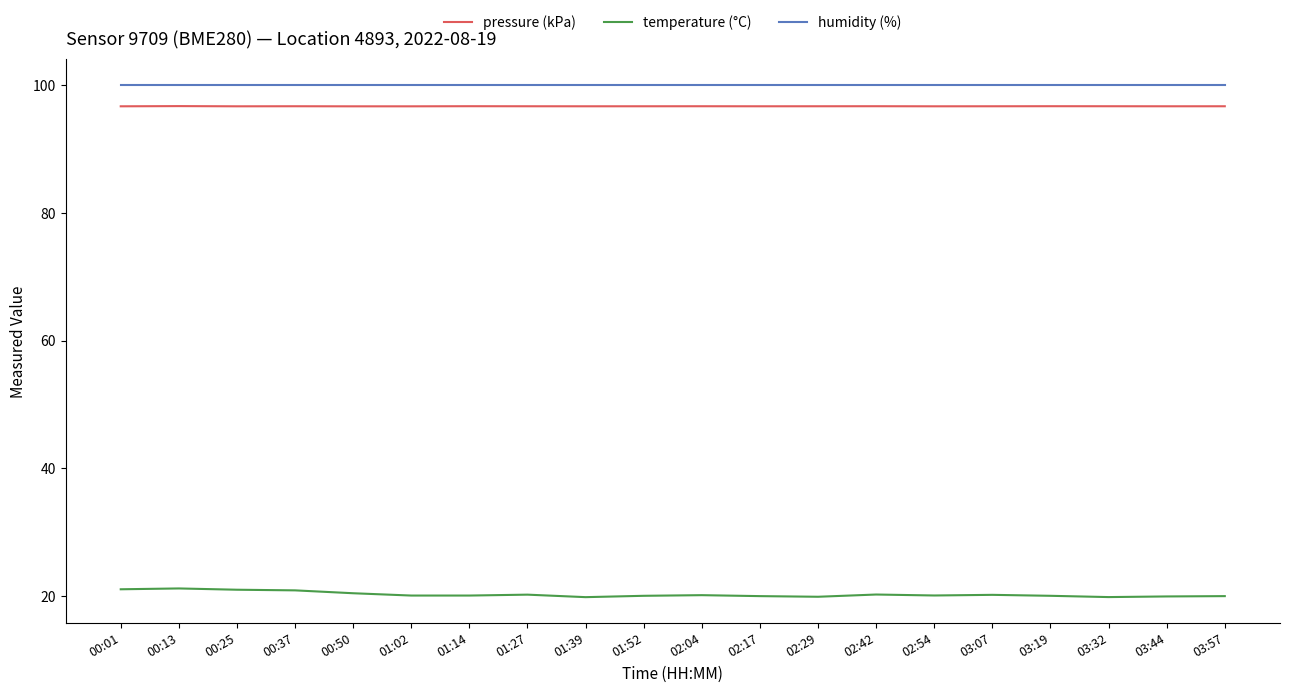

What is the average value of the humidity (%) series?

100.0